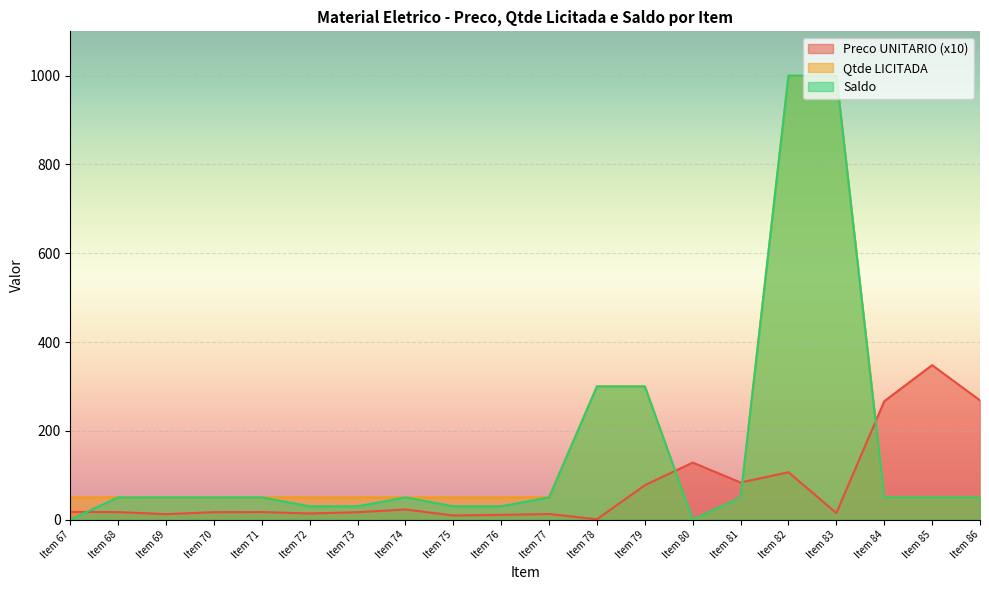

Where is the first local minimum for Qtde LICITADA?

Item 80